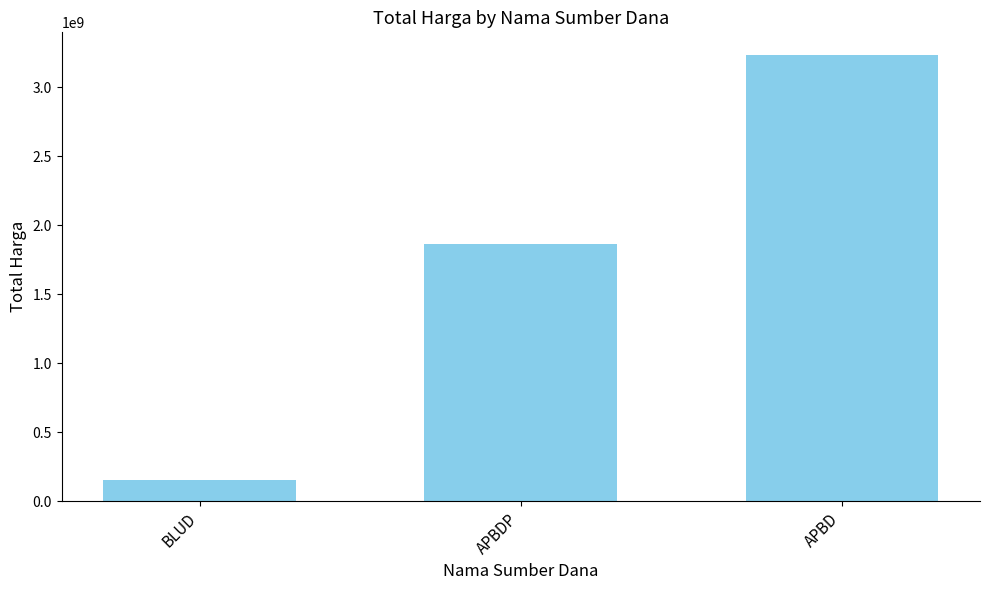

At which label is the value closest to 1692284840?

APBDP